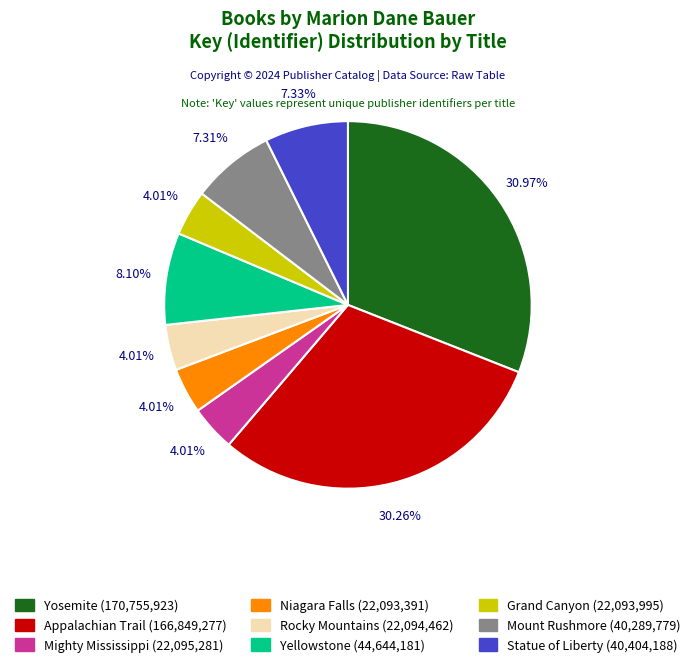

Is the sum of Mount Rushmore and Yosemite greater than half?

No